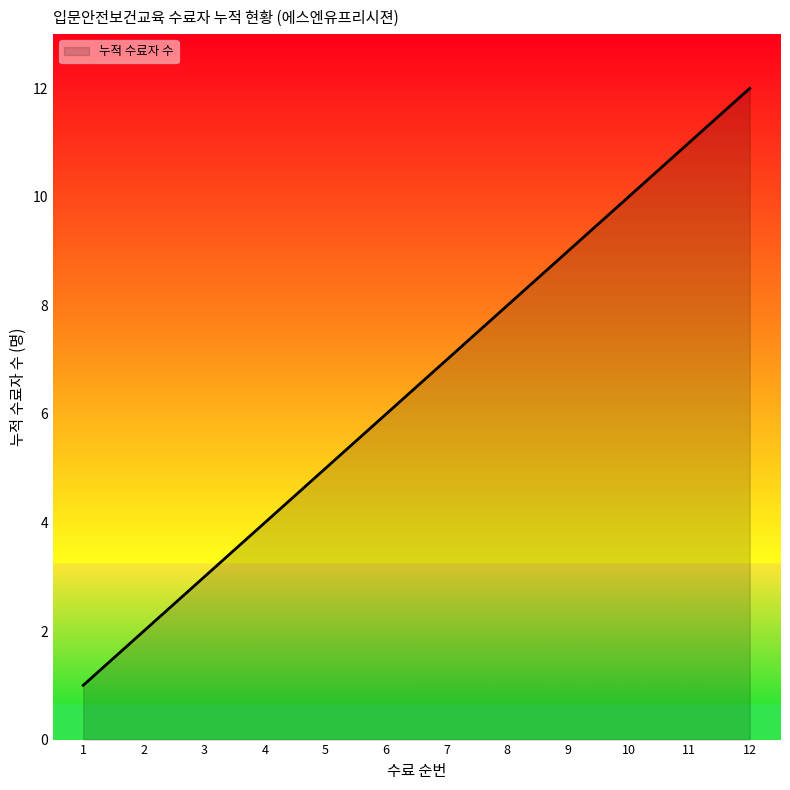

Approximately how many times larger is the value at 7 compared to 2?

3.5